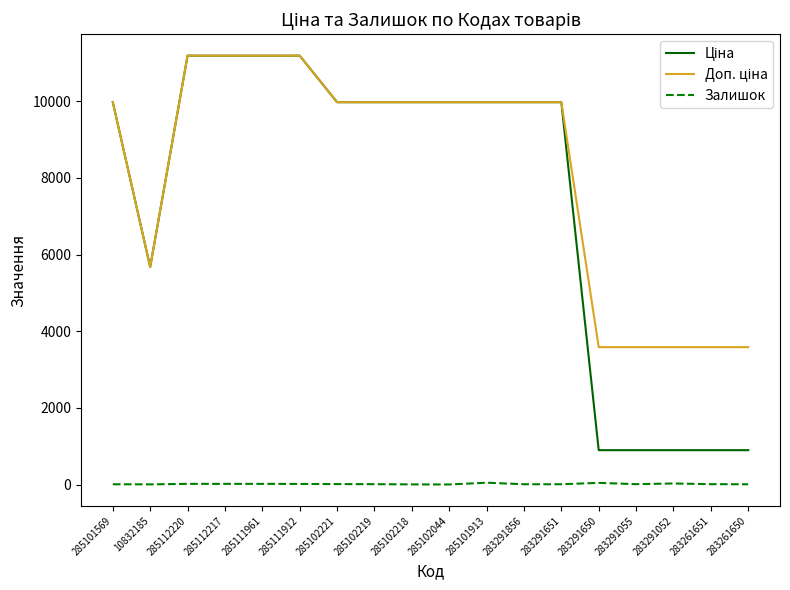

What is the greatest value displayed?

11188.2